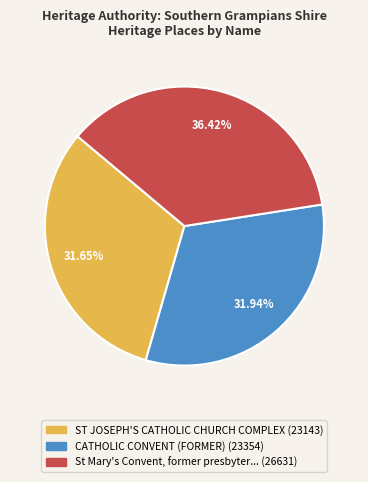

How many segments does this pie chart have?

3